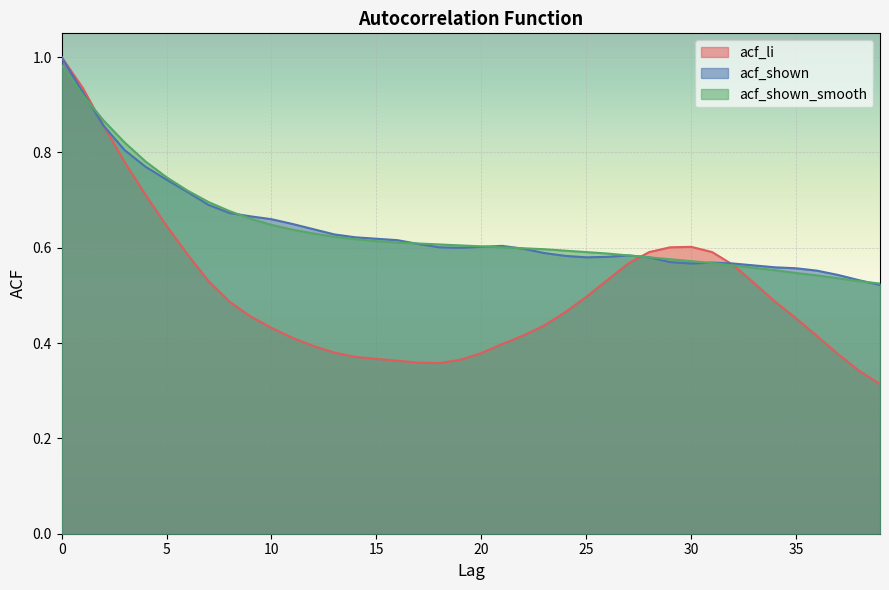

What is the value of the acf_li point at the 16th from the left?

0.4